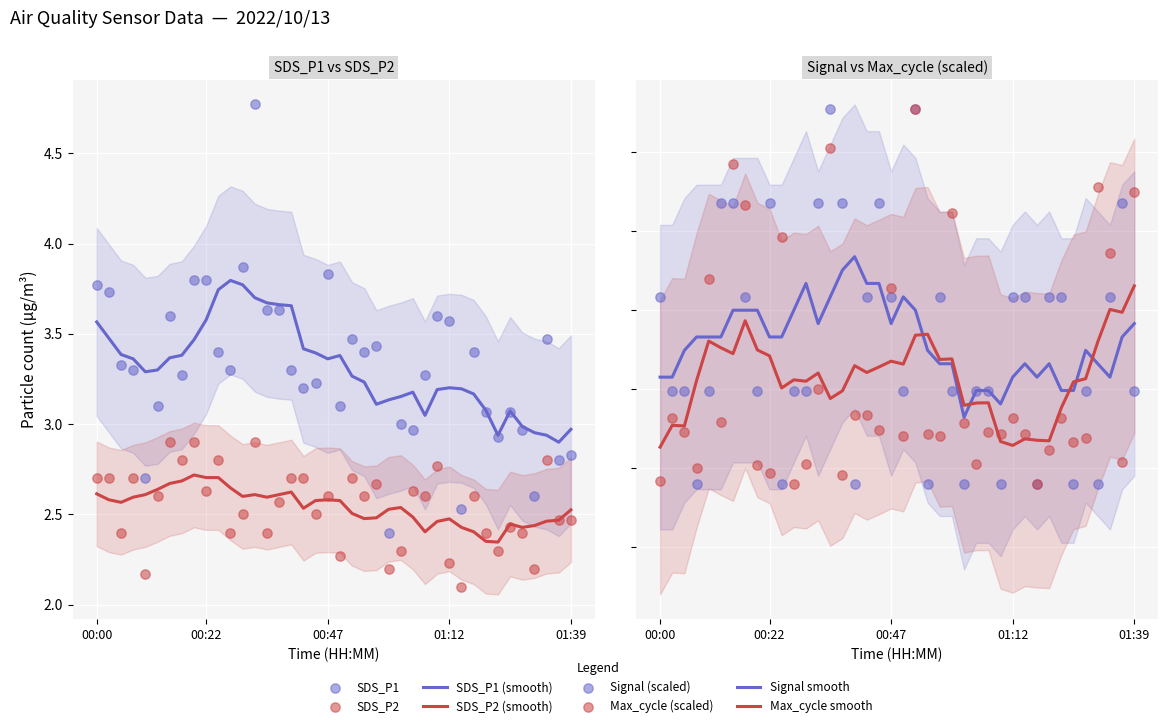

Is the value of Max_cycle at 26 greater than the value of SDS_P2 at 32?

Yes